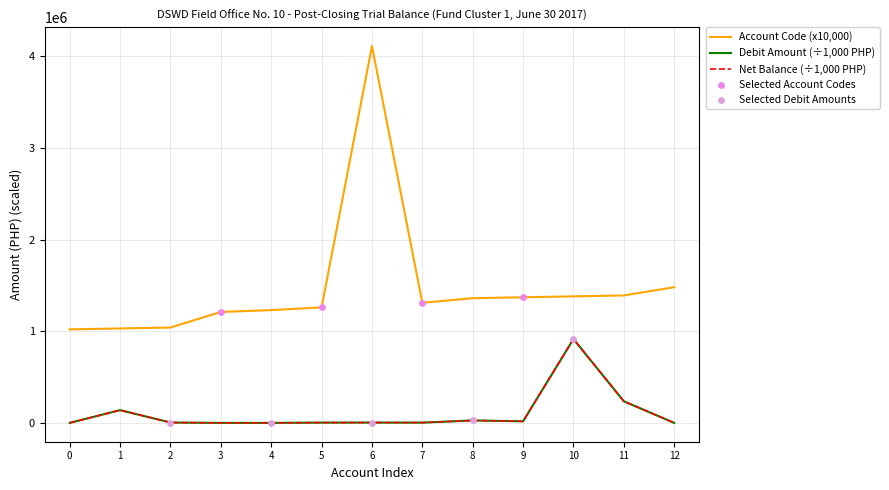

At how many categories does at least one series exceed 2916157?

1